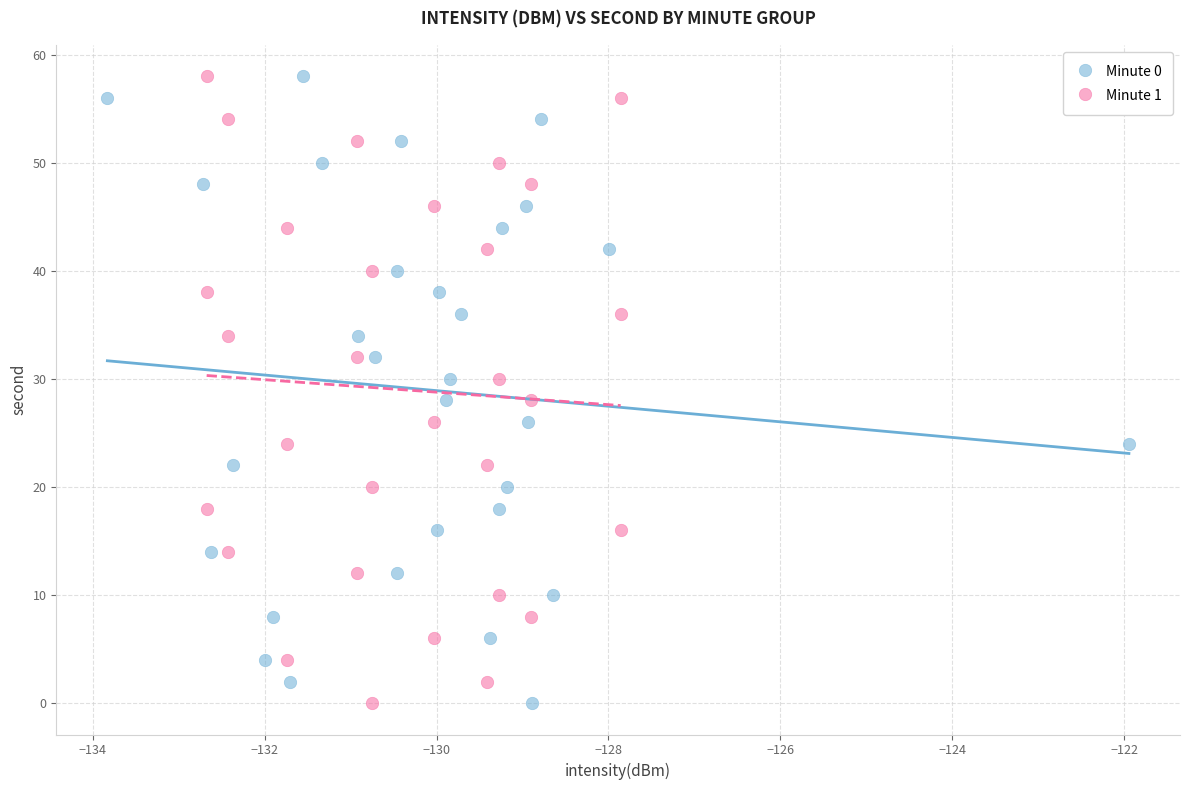

What are all the series names shown in the legend?

Minute 0, Minute 1